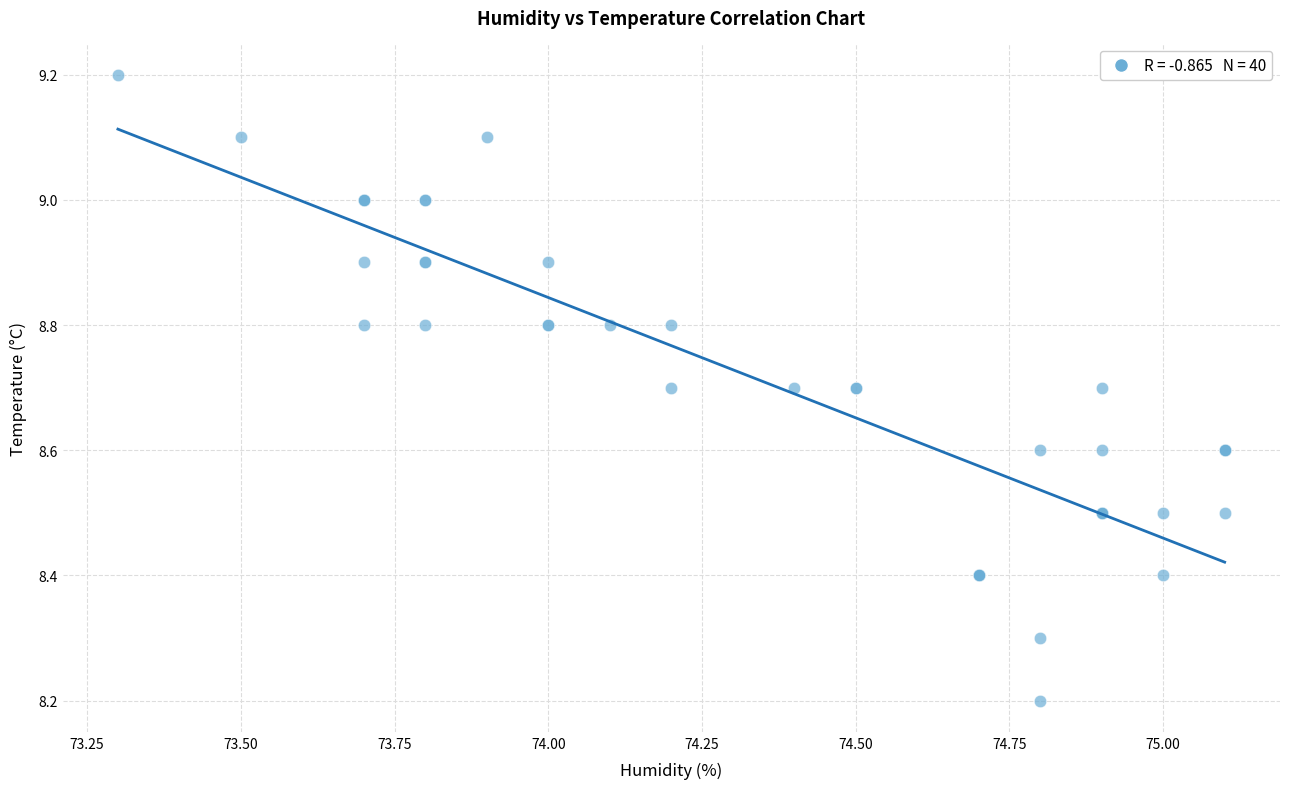

What Y value in the scatter plot is closest to 8?

8.2